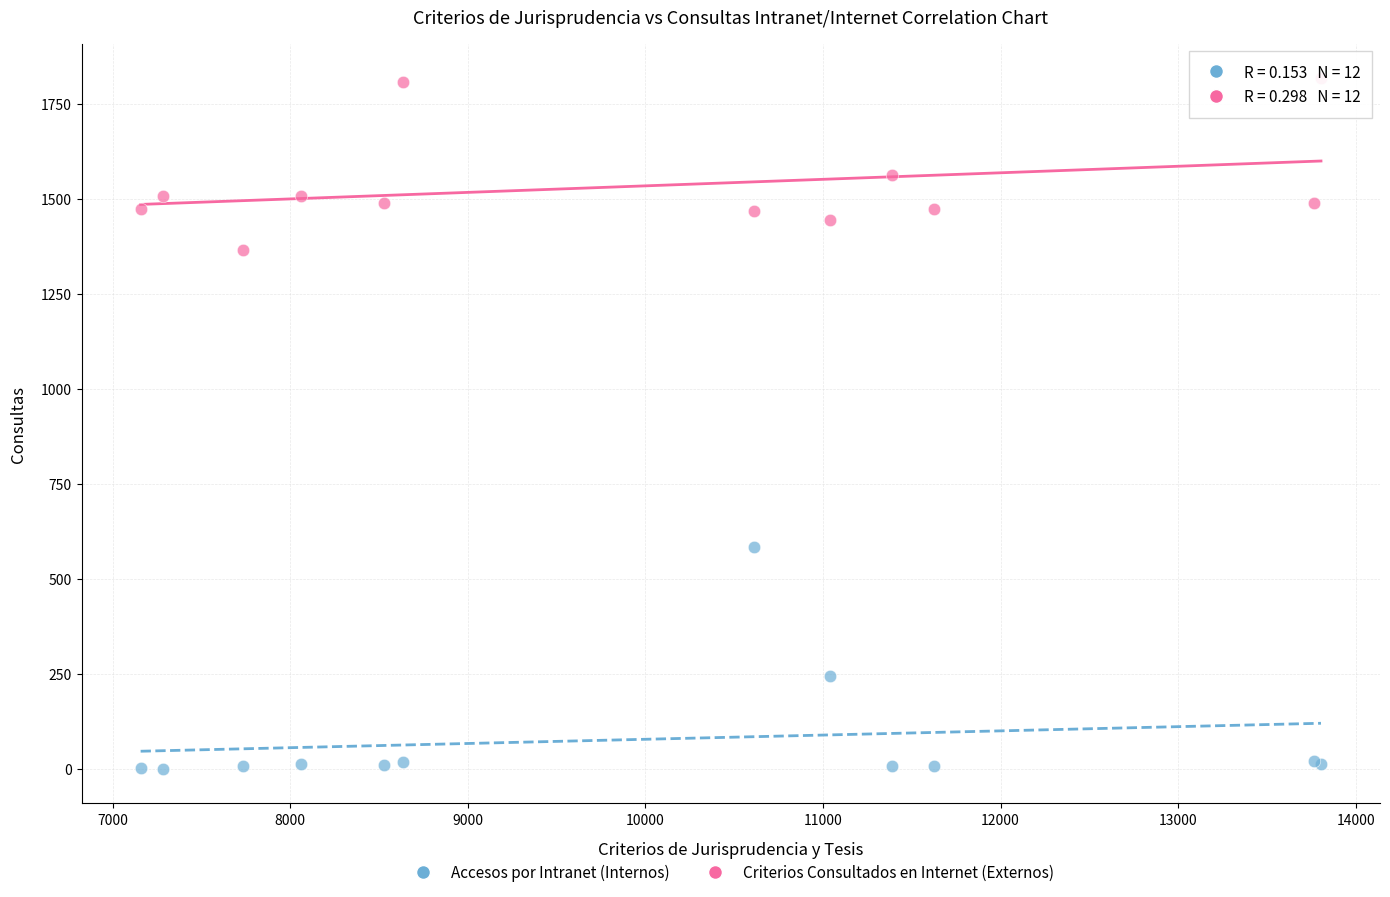

Which series reaches the maximum Y coordinate?

Criterios Consultados en Internet (Externos)